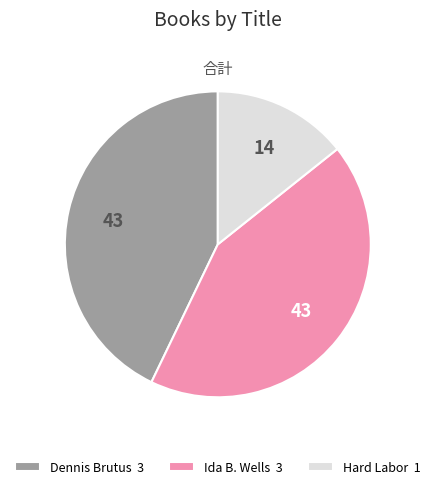

Is it true that Hard Labor is 1% of the pie?

False